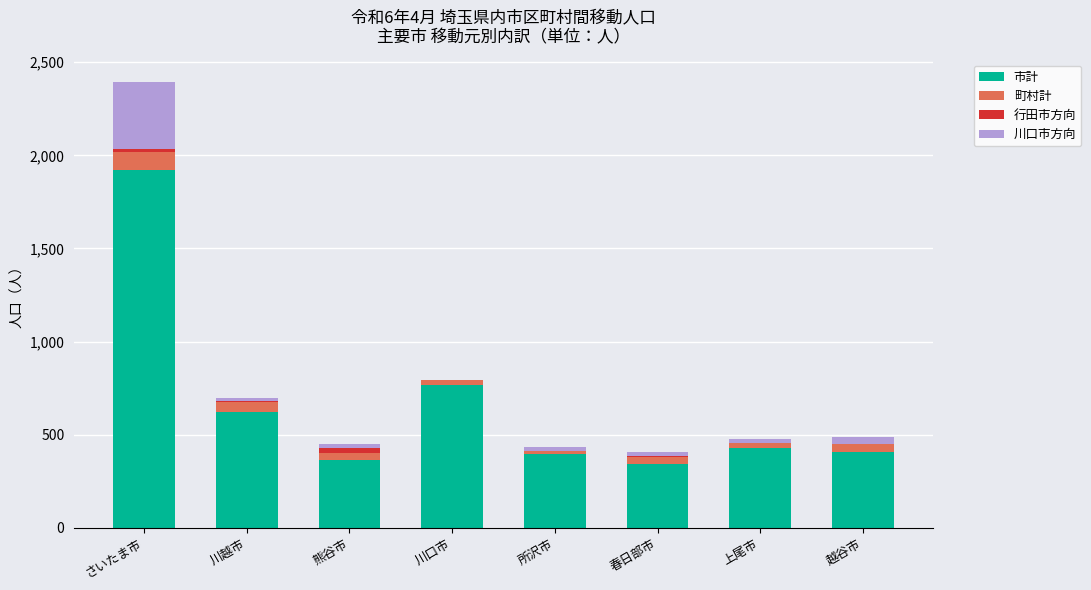

What is the highest value of the 市計 series?

1920